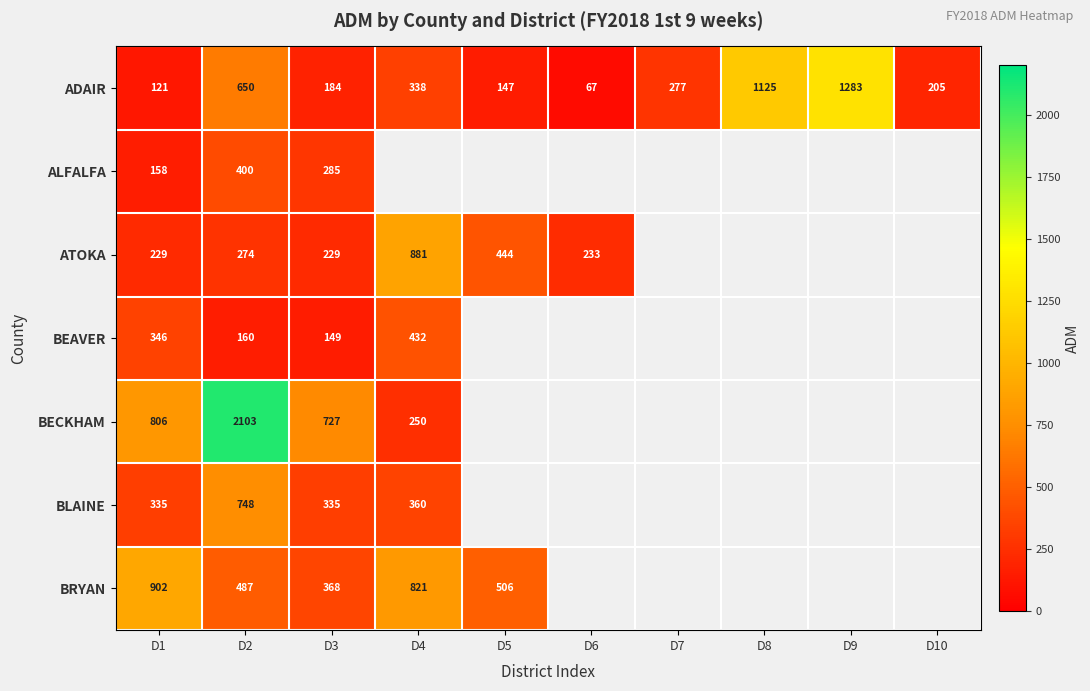

At D2, list the series in order from largest to smallest.

BECKHAM, BLAINE, ADAIR, BRYAN, ALFALFA, ATOKA, BEAVER